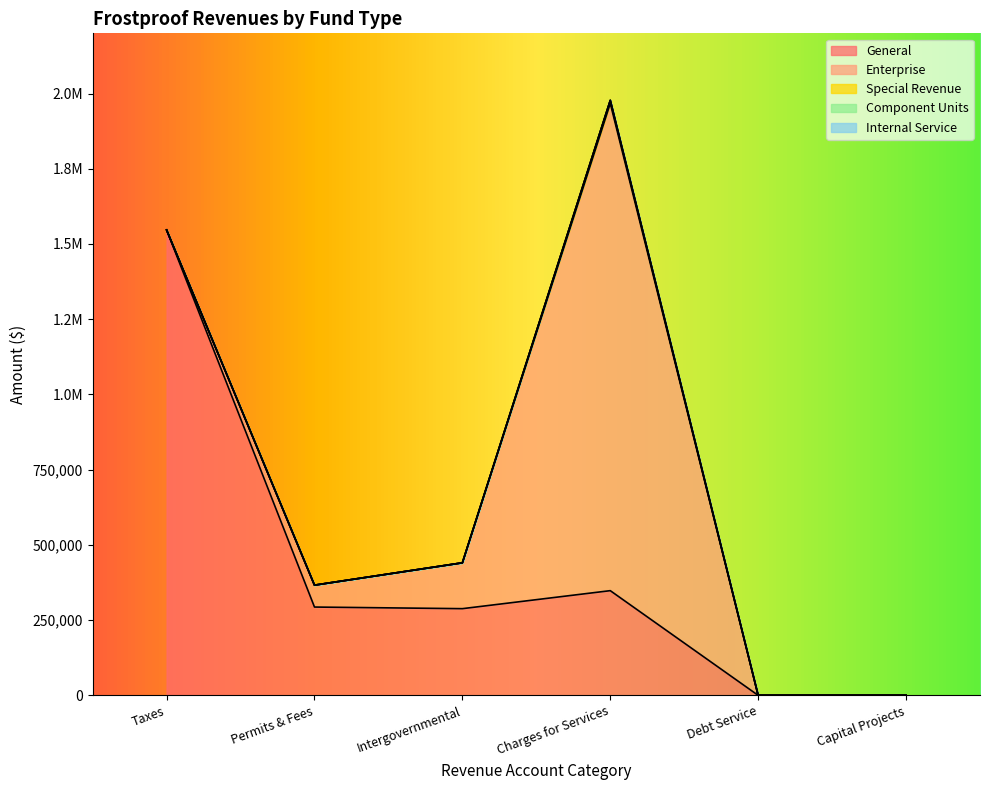

Rank the series at Permits & Fees from highest to lowest value.

General, Enterprise, Special Revenue, Component Units, Internal Service